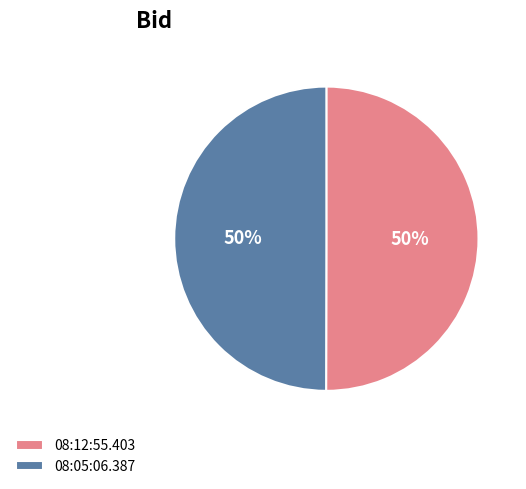

To the nearest percent, what portion does 08:12:55.403 represent?

50%